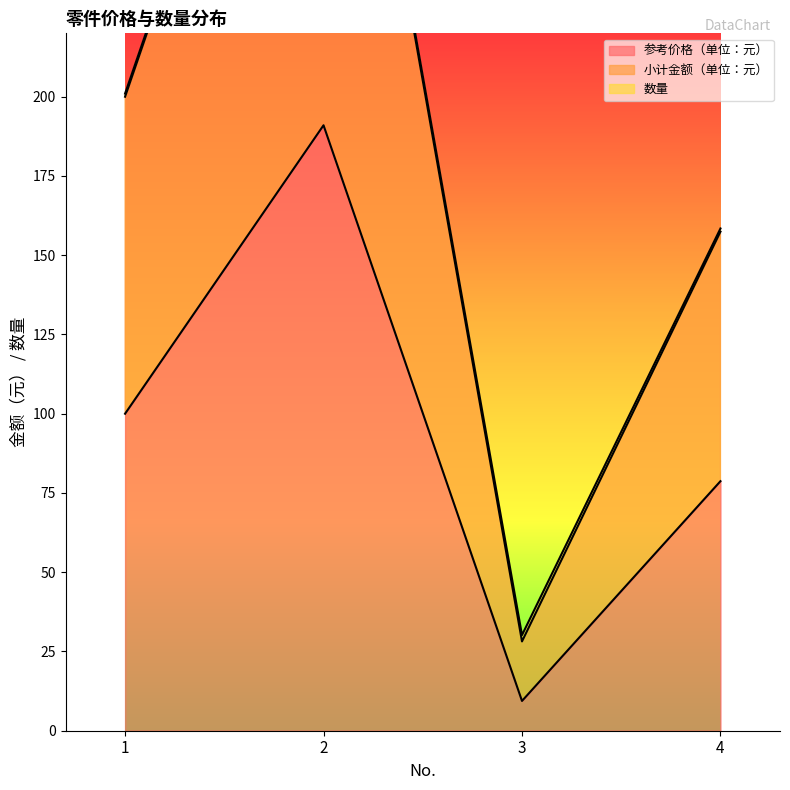

True or false: 参考价格（单位：元） has more than 1 interior local peaks.

False